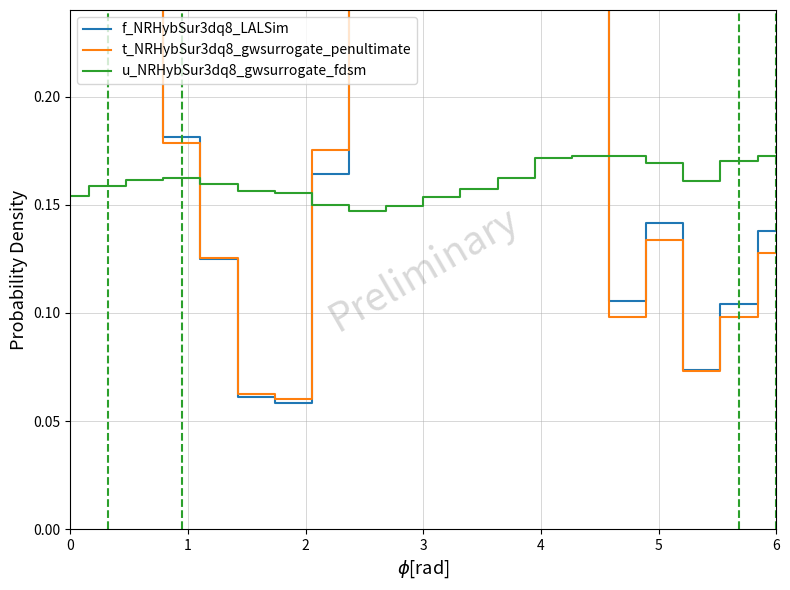

Which series has the largest range (max minus min)?

f_NRHybSur3dq8_LALSim